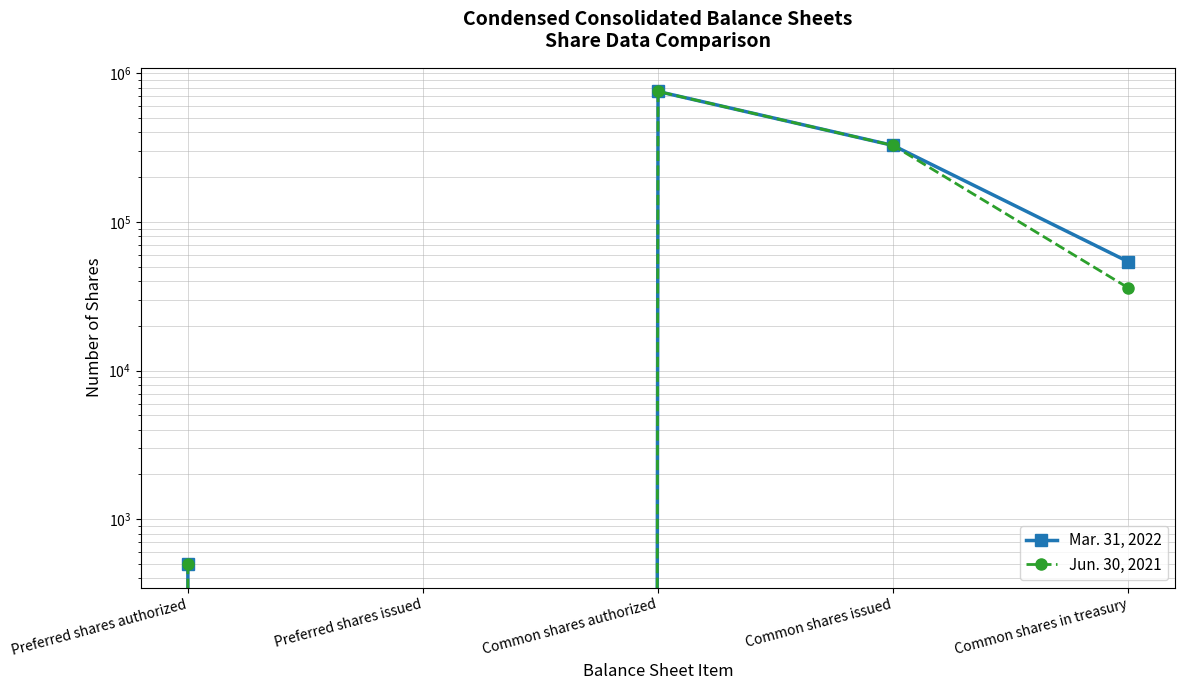

How many lines are shown in the chart?

2